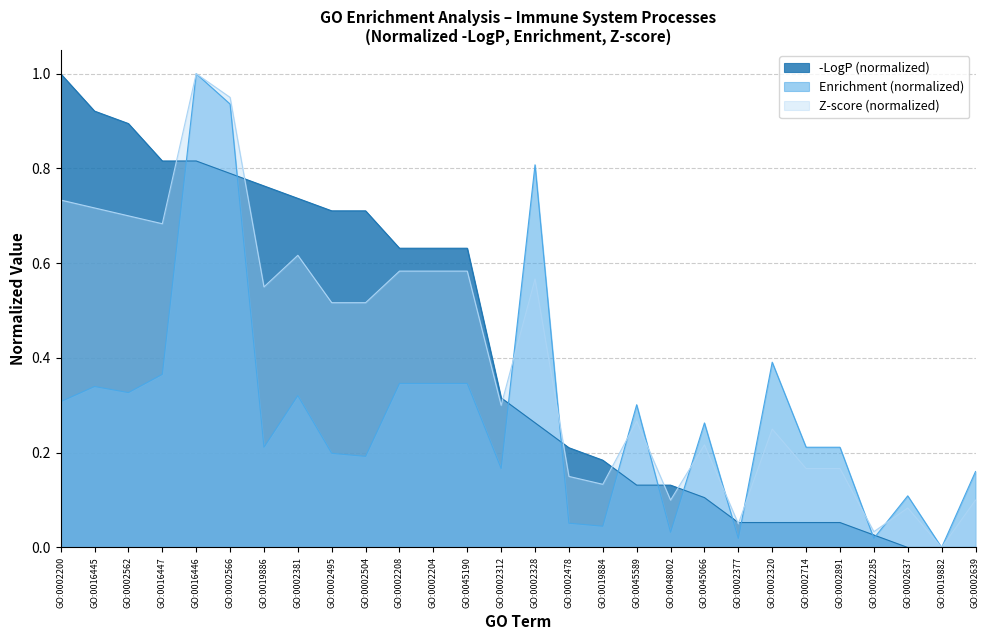

What are all the series names shown in the legend?

-LogP (normalized), Enrichment (normalized), Z-score (normalized)